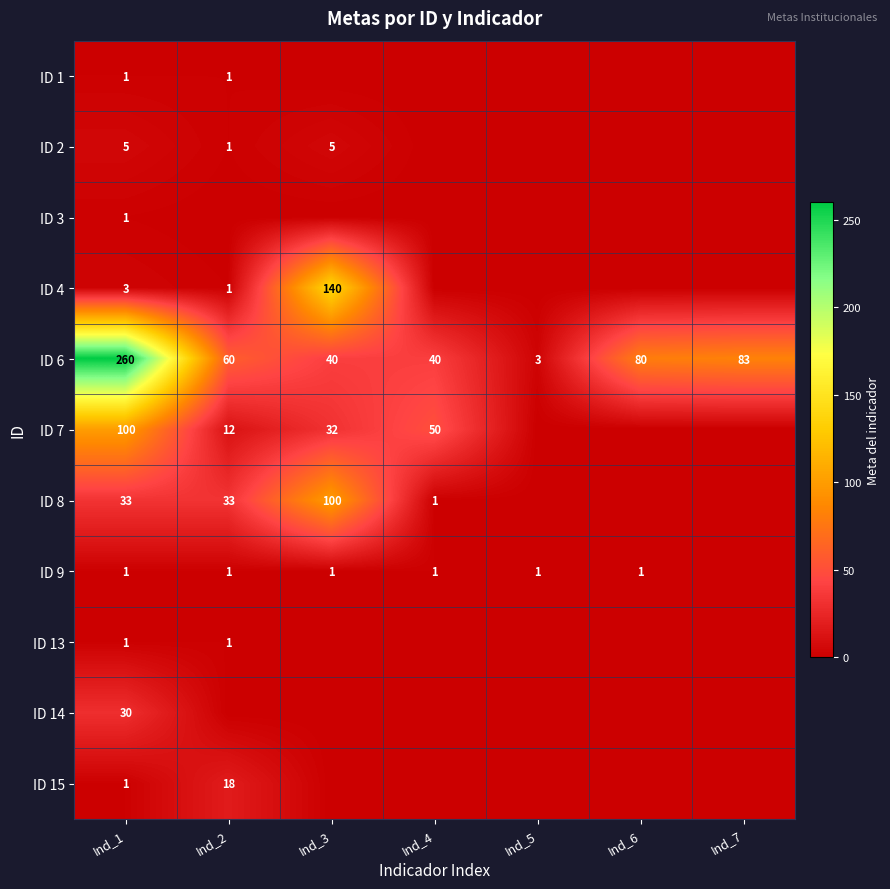

Is it true that ID 4 equals 140 at Ind_3?

True